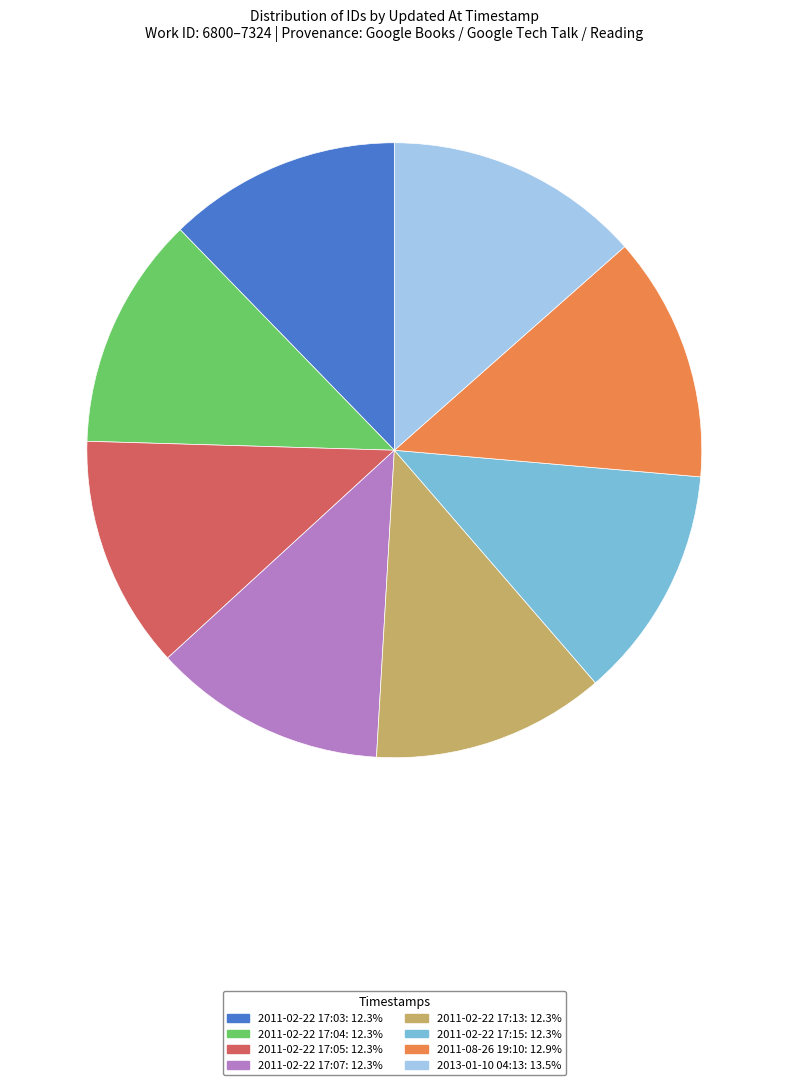

True or false: 2011-02-22 17:07 accounts for 12% of the total.

True